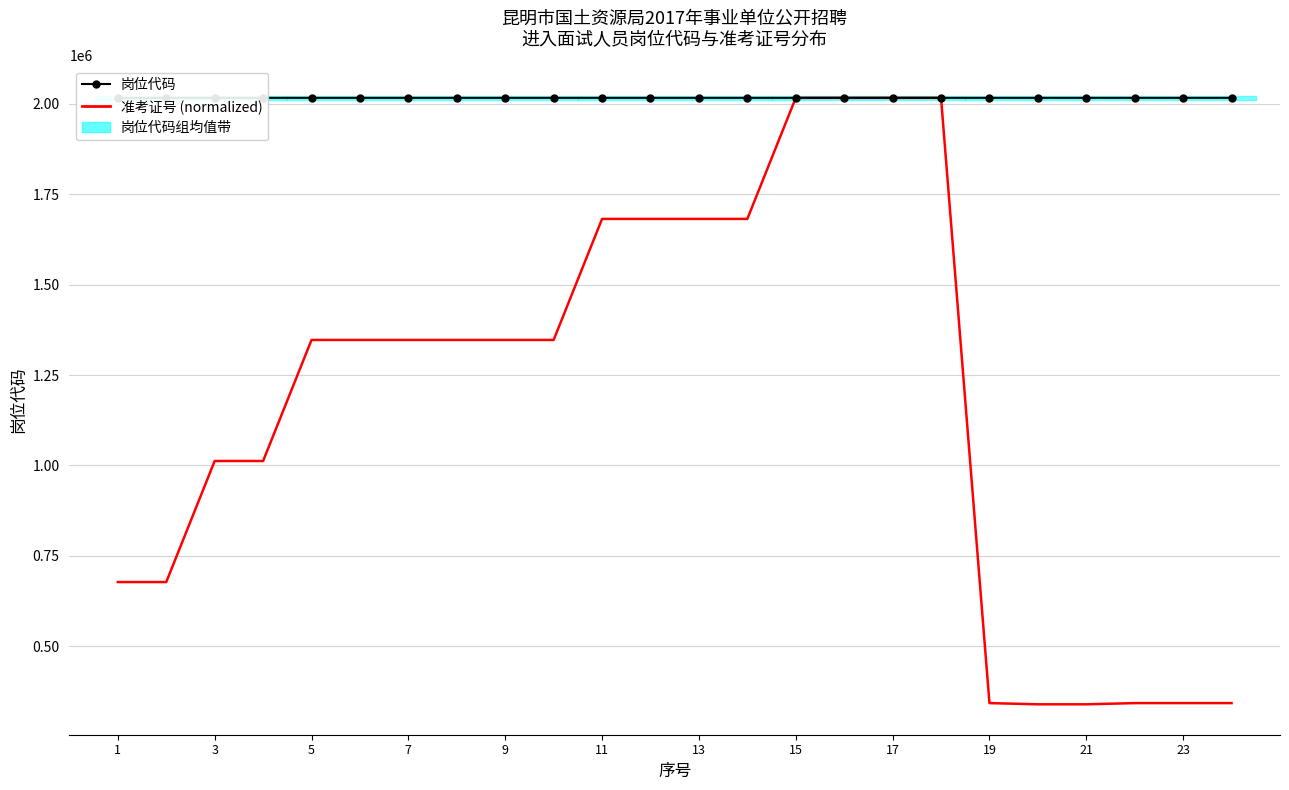

How many lines are shown in the chart?

2